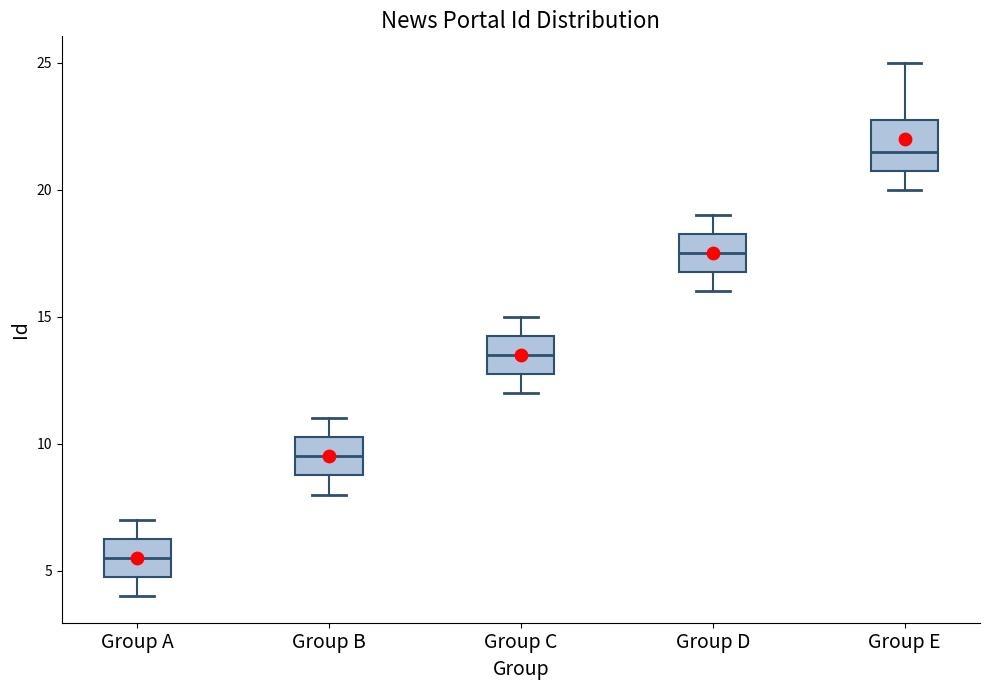

Comparing the boxes themselves (not the whiskers), which one is the tallest?

Group E